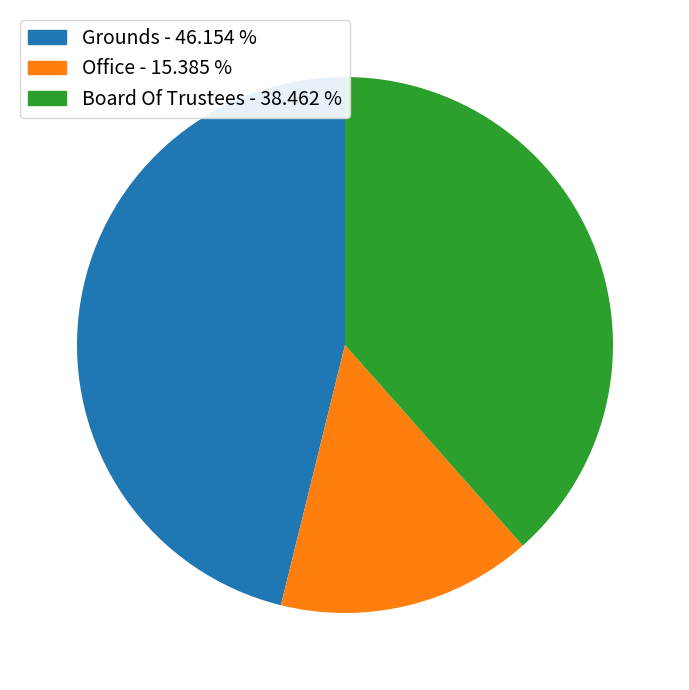

Combined, do Board Of Trustees and Office account for over 50%?

Yes